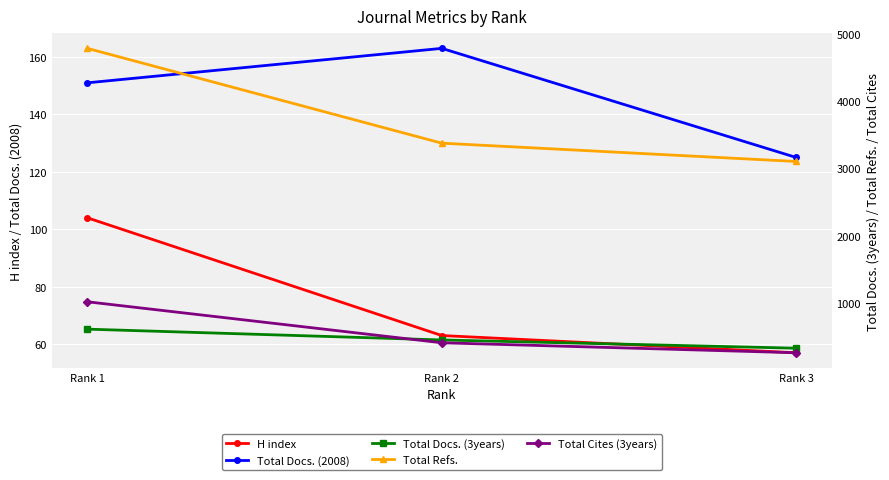

What is the difference between the highest and lowest values at Rank 2?

3314